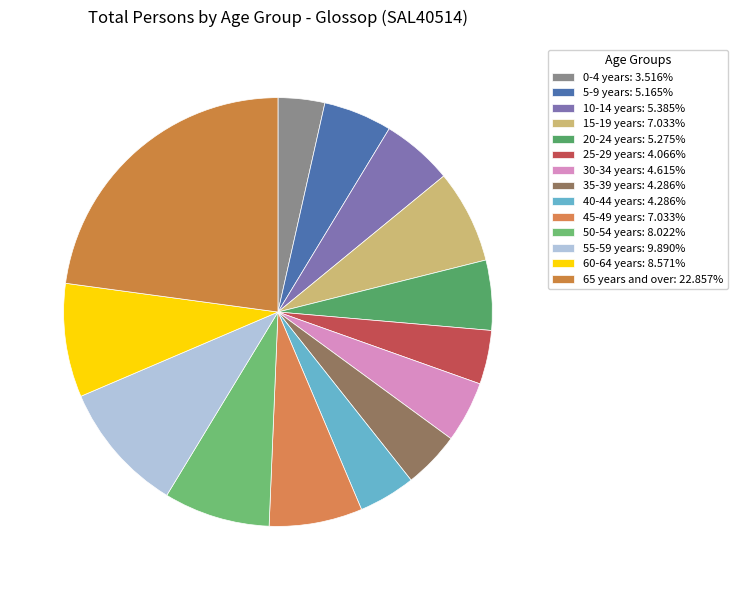

To the nearest percent, what is the average slice percentage?

7%